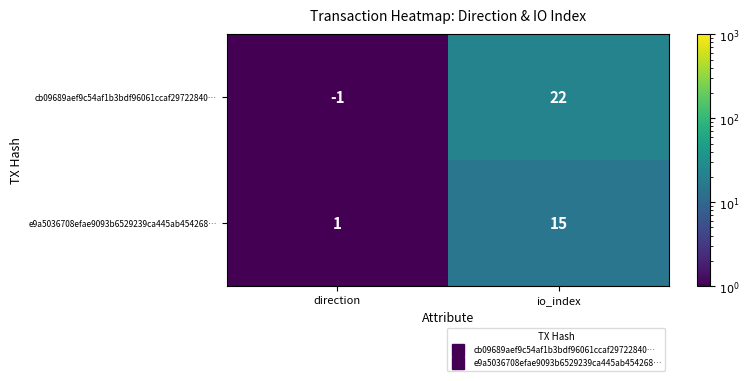

Between direction and io_index, which series saw the biggest shift?

cb09689aef9c54af1b3bdf96061ccaf29722840…